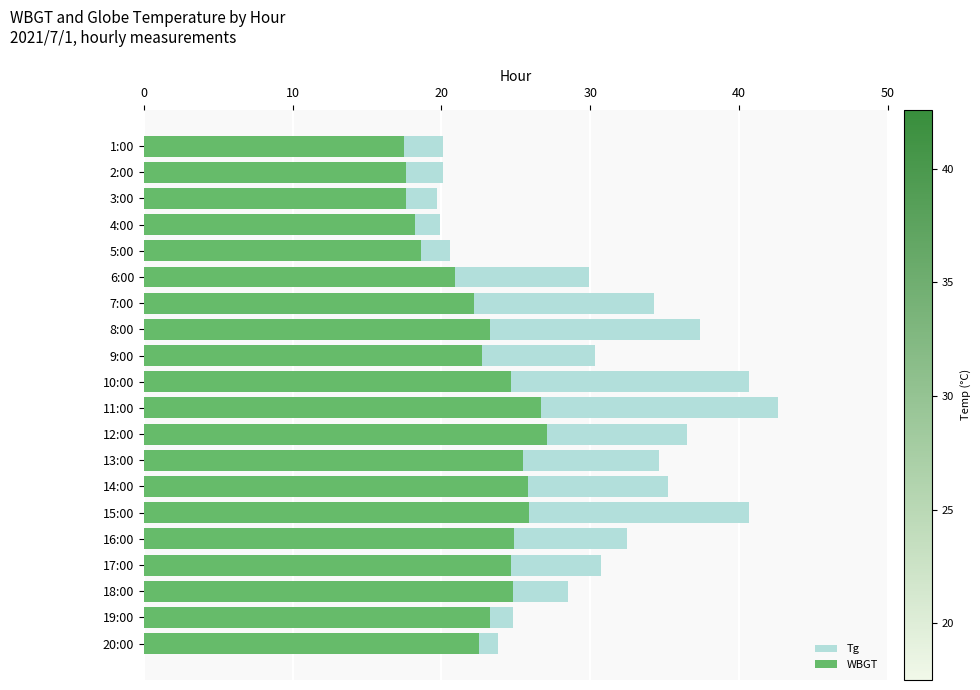

What is the value of the Tg bar at the 17th from the left?

30.7